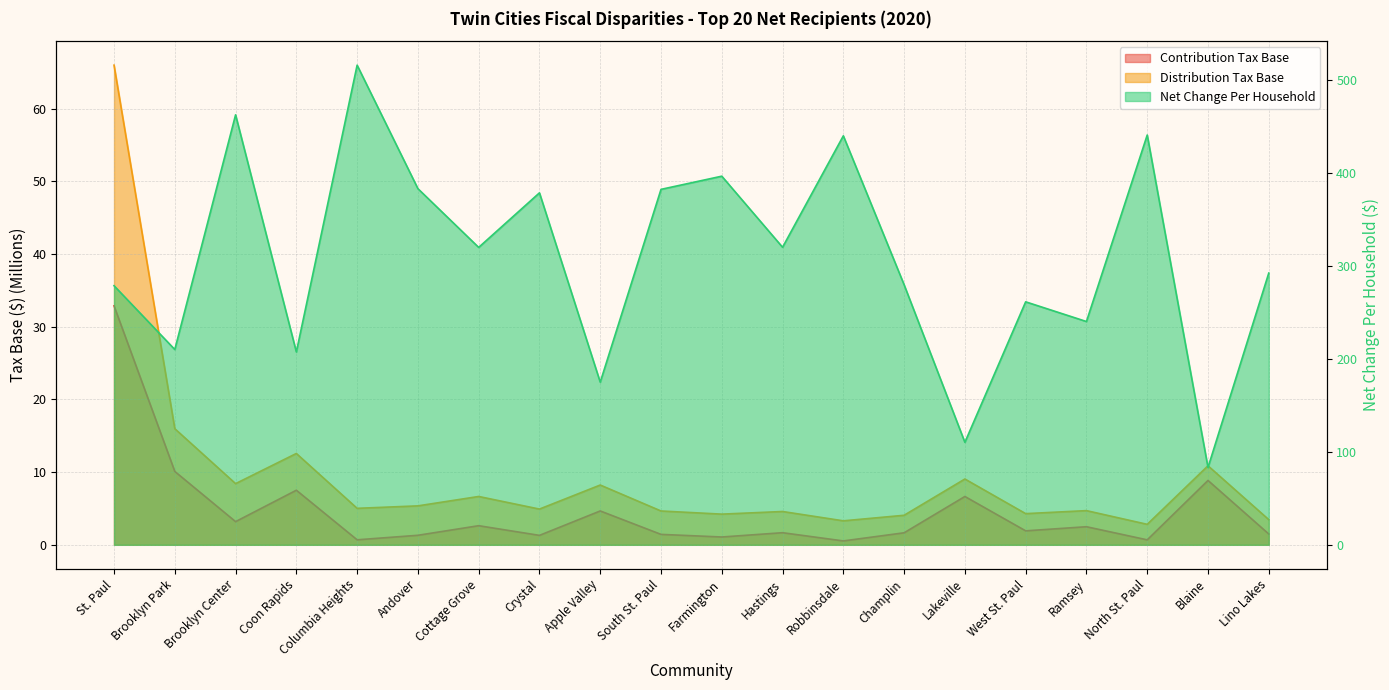

At which label does Net Change Per Household first exceed 320?

Brooklyn Center